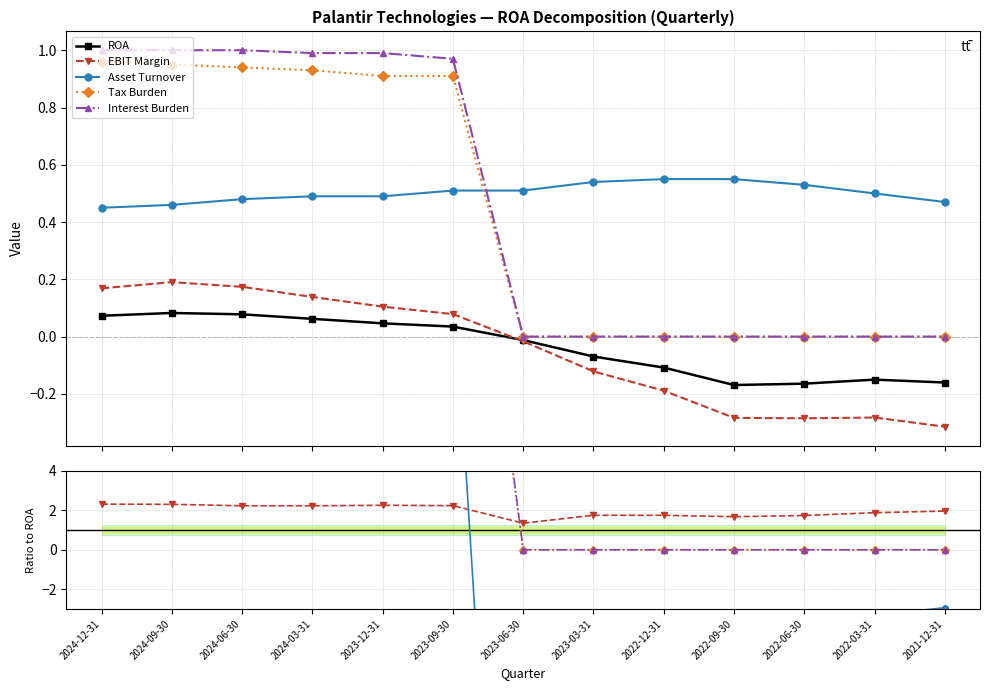

The Tax Burden series shows 15.0 at 2023-03-31. True or false?

False